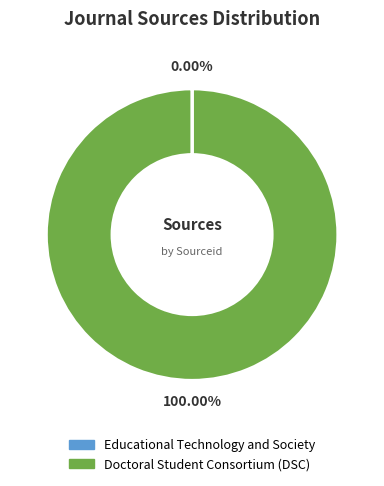

Which category has the biggest portion of the pie?

Doctoral Student Consortium (DSC)